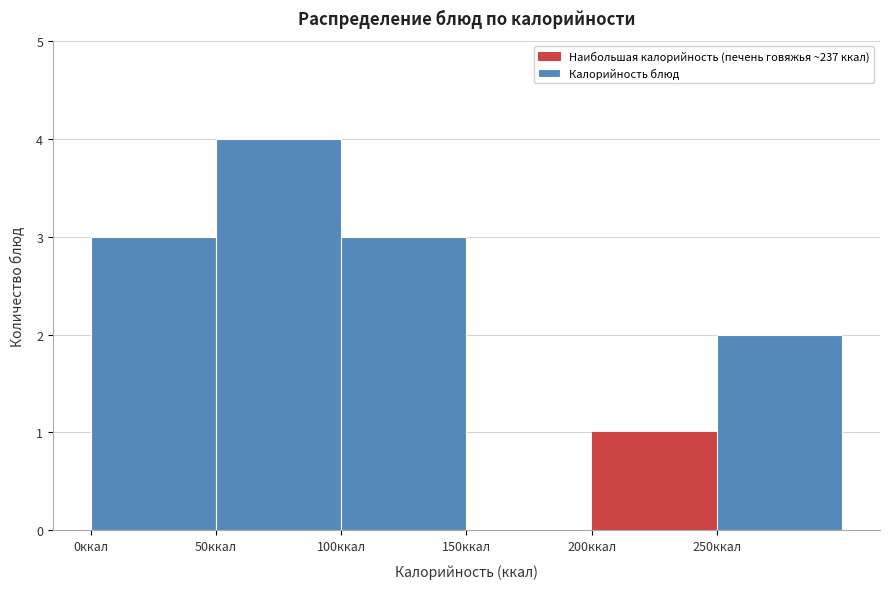

Reading left to right, transcribe this chart: for each bar, give the range it covers on the x-axis and its height. The values are not printed on the chart, so give them approximately, as read against the axis.

0 to 50: 3
50 to 100: 4
100 to 150: 3
150 to 200: 0
200 to 250: 1
250 to 300: 2